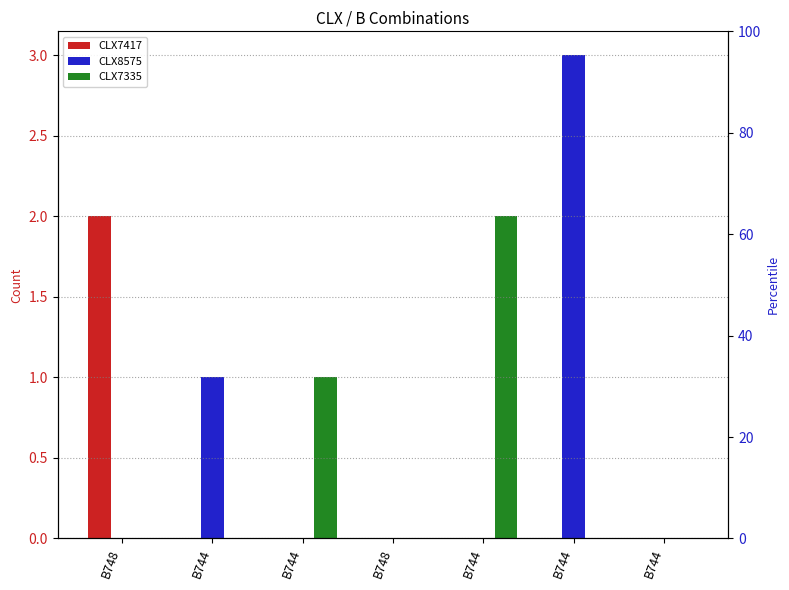

How many bars are there in each group?

3